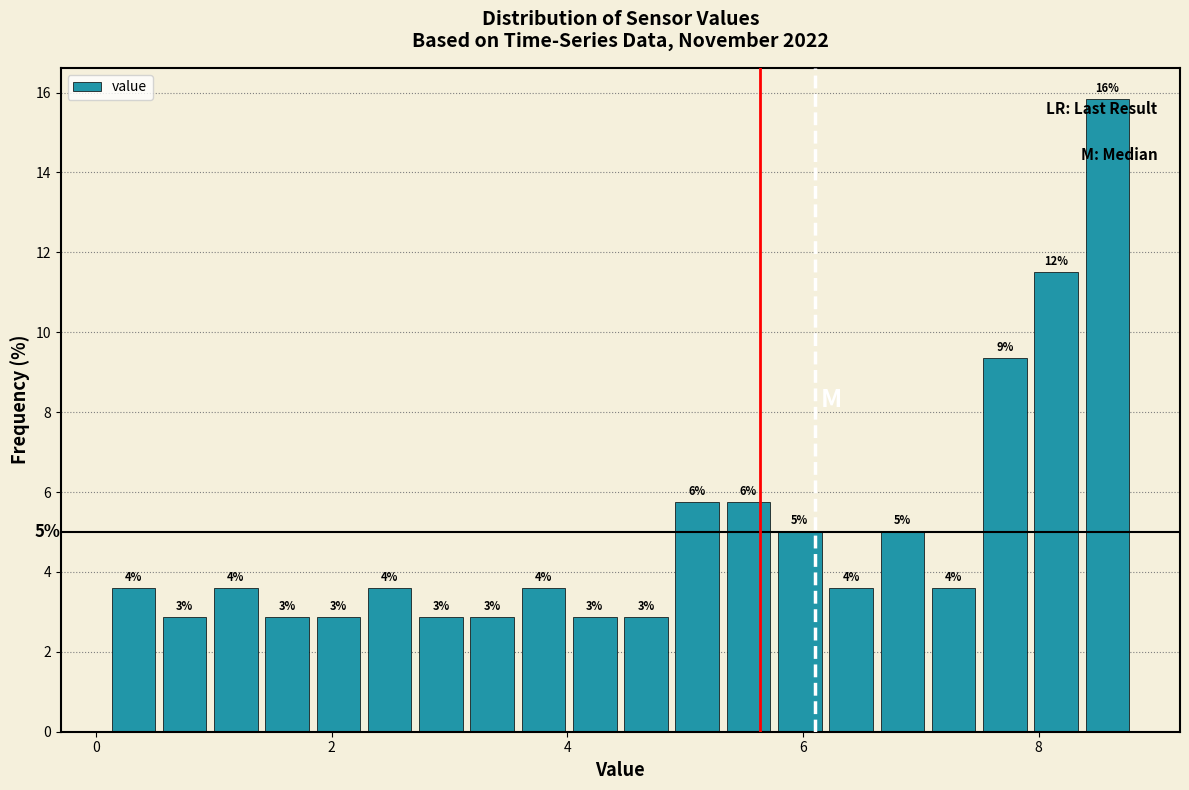

Read against the x-axis, roughly where is the centre of the tallest bar?

8.6